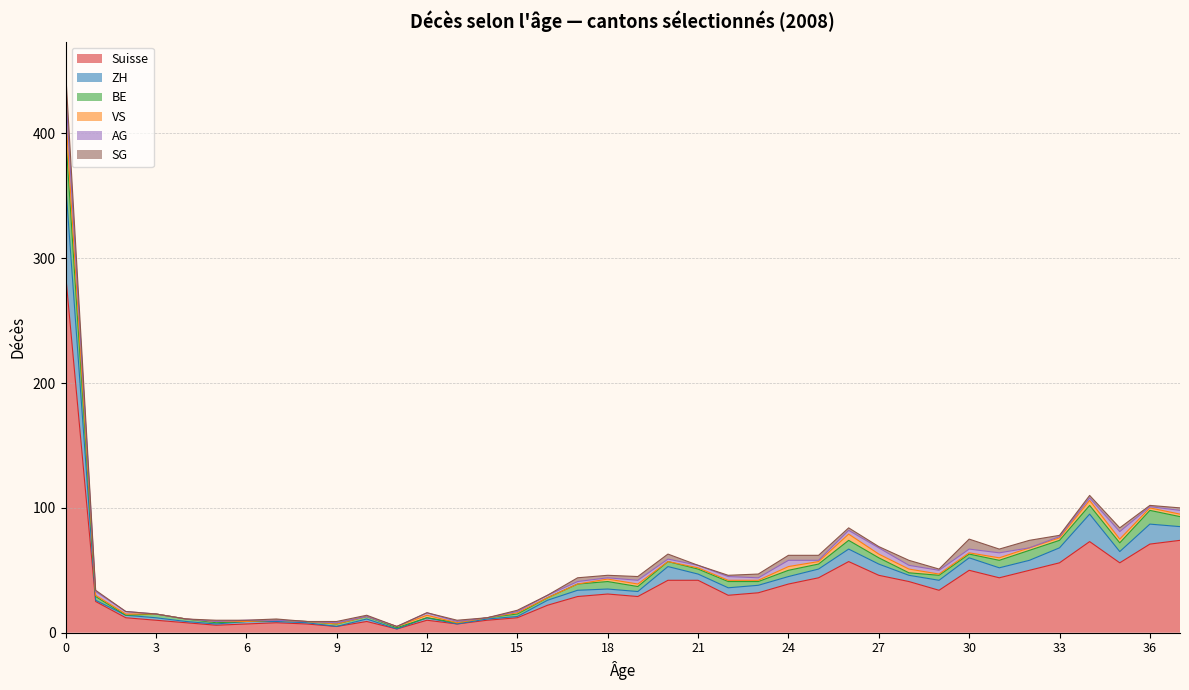

Is the value of BE at 10 greater than the value of ZH at 2?

No